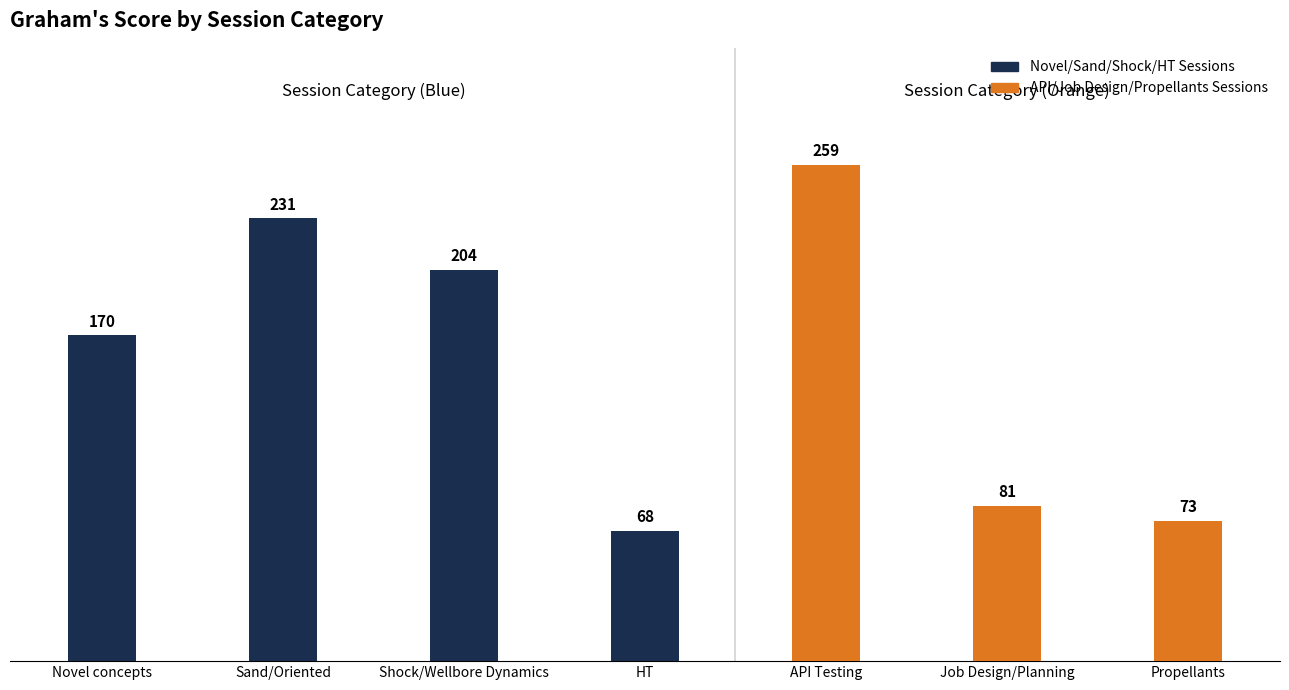

Are the bars horizontal?

No